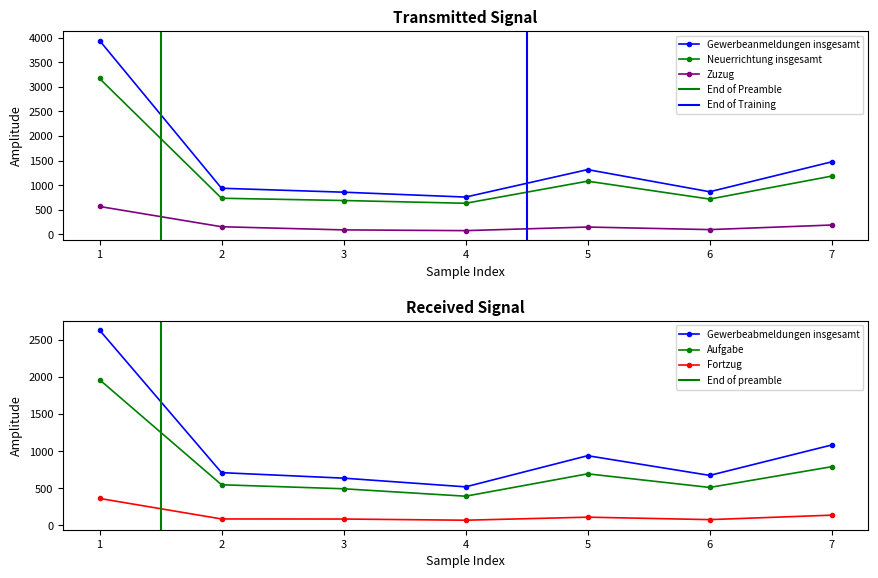

Reading right to left, extract all data points from this chart.

Gewerbeanmeldungen insgesamt: 1476	868	1318	760	859	939	3941
Neuerrichtung insgesamt: 1186	719	1083	634	690	736	3170
Gewerbeabmeldungen insgesamt: 1083	674	939	520	637	711	2629
Aufgabe: 791	512	695	394	494	548	1962
Zuzug: 192	99	151	78	93	157	569
Fortzug: 139	79	112	71	87	88	364